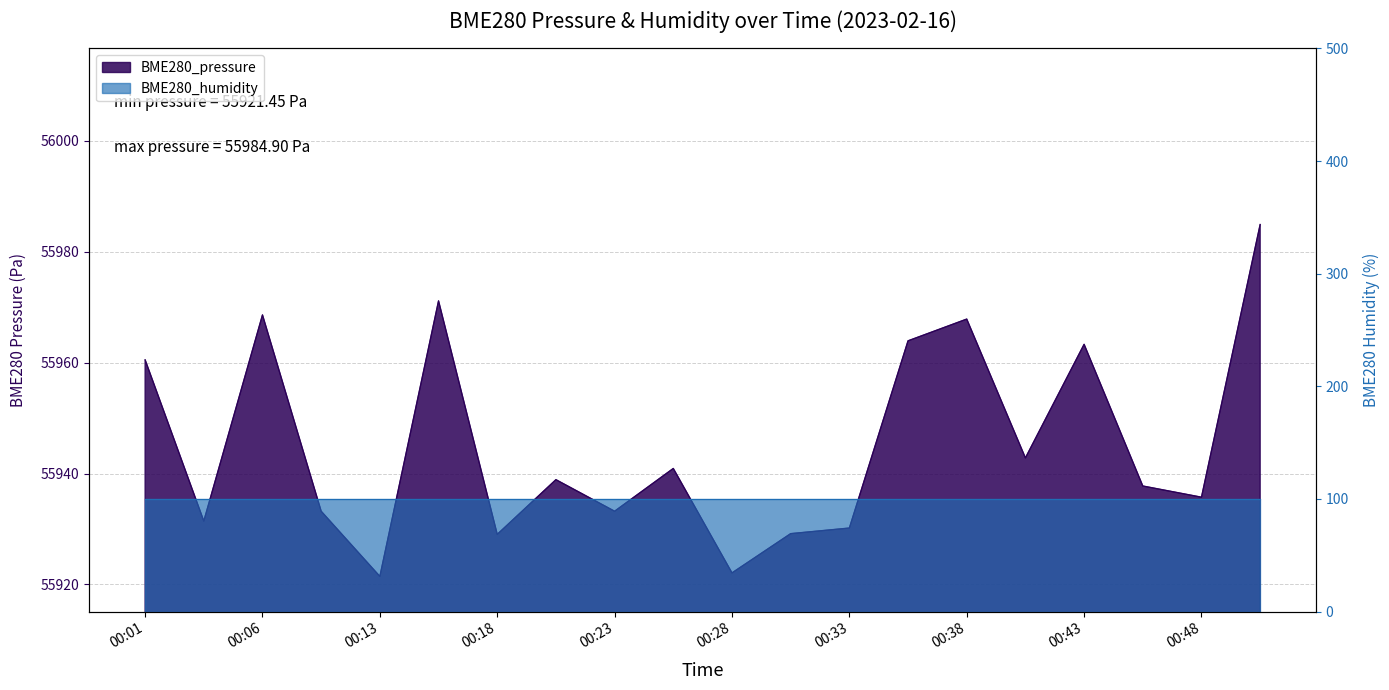

The value at 00:28 is 76228.0. True or false?

False